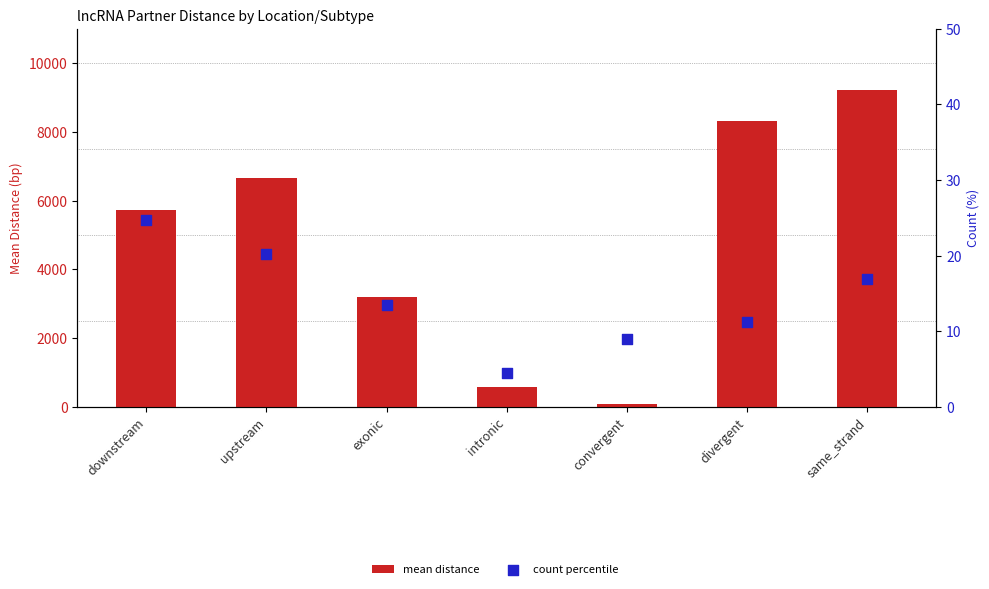

What is the total value across all series at exonic?

3213.5